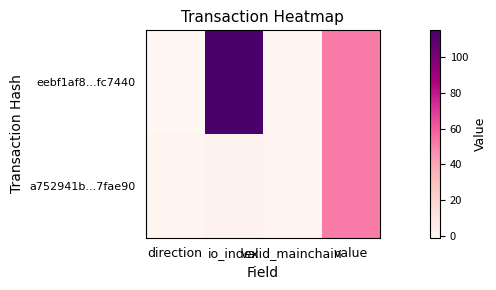

Which label corresponds to the largest value in the chart?

io_index